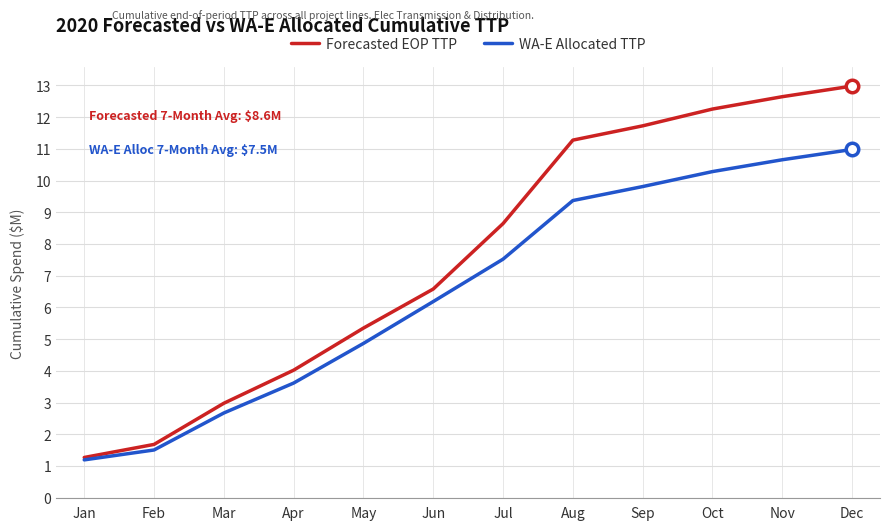

Rank the categories by WA-E Allocated TTP value from lowest to highest.

Jan, Feb, Mar, Apr, May, Jun, Jul, Aug, Sep, Oct, Nov, Dec